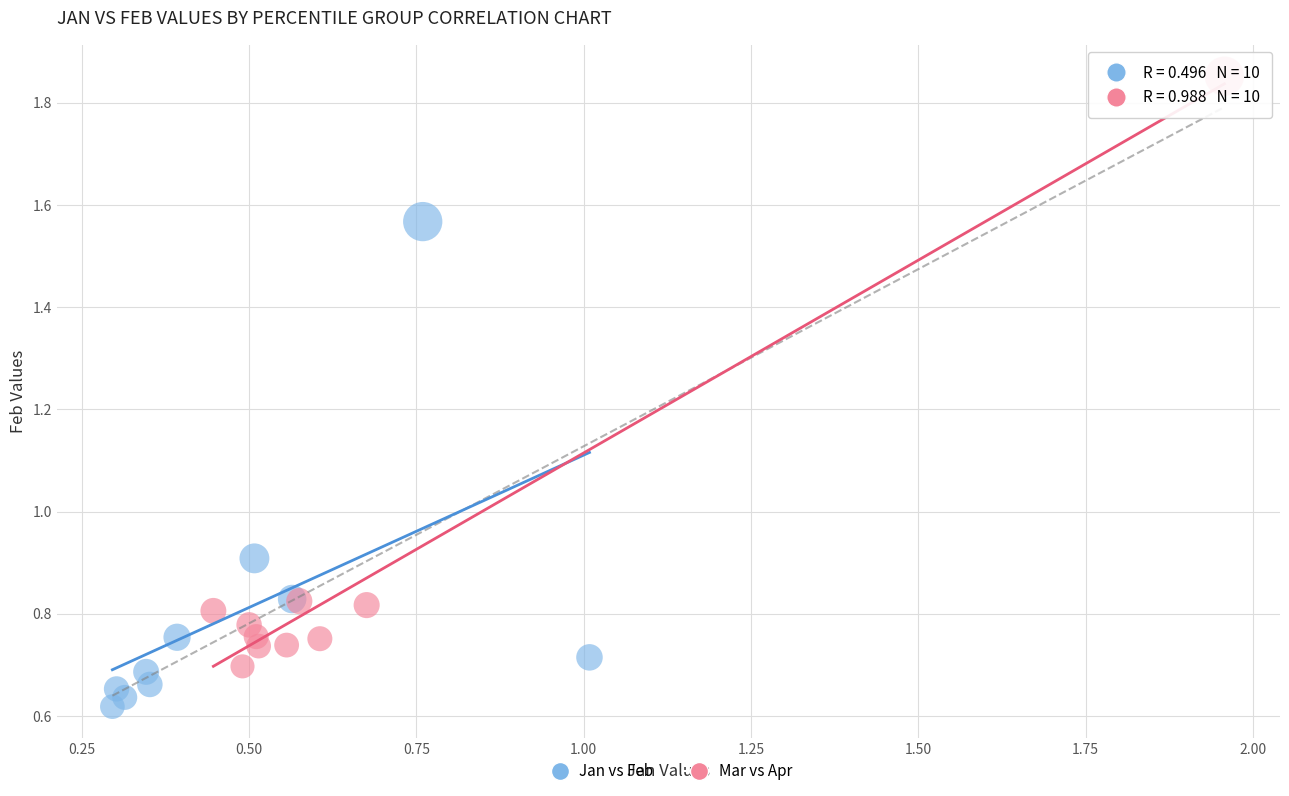

Which series reaches the minimum Y coordinate?

Jan vs Feb